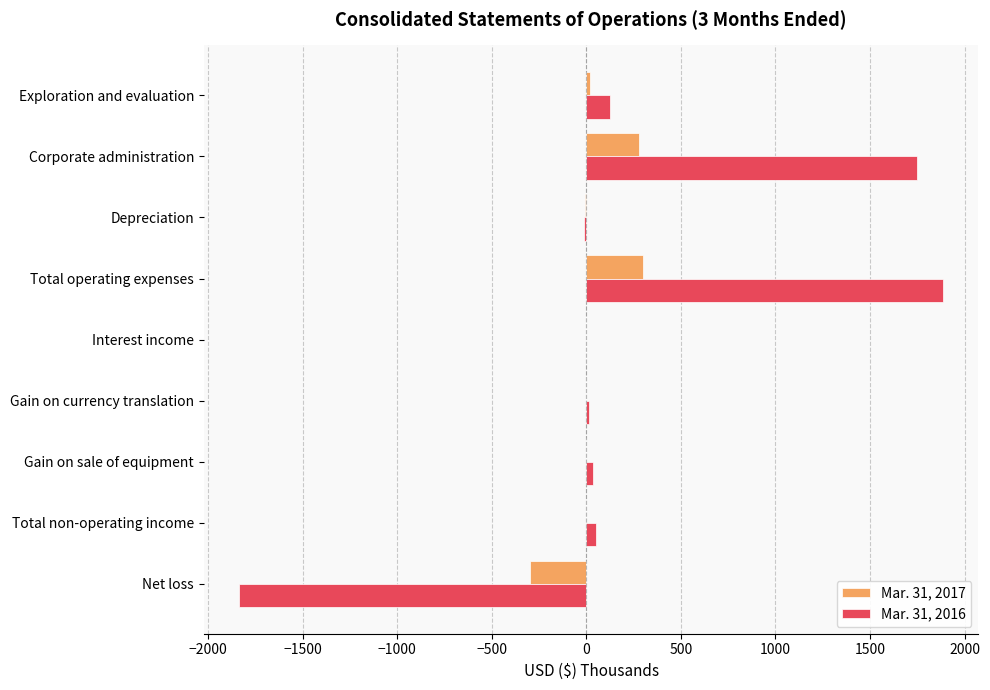

Which series has the largest total across all categories?

Mar. 31, 2016